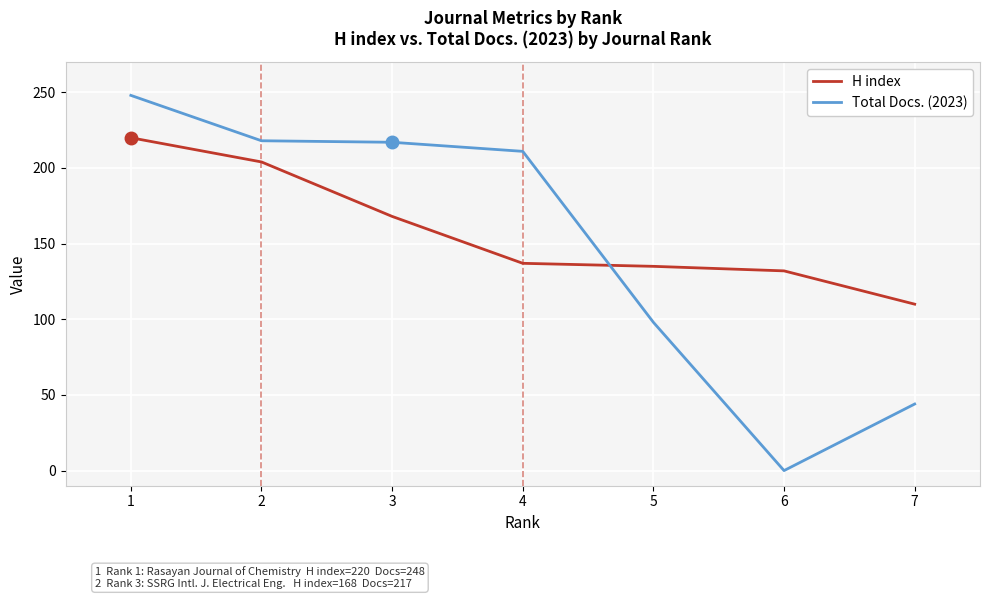

Is it true that H index equals 135 at 5?

True